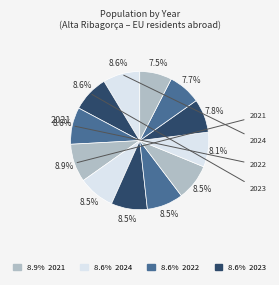

Count the number of slices in the pie.

12